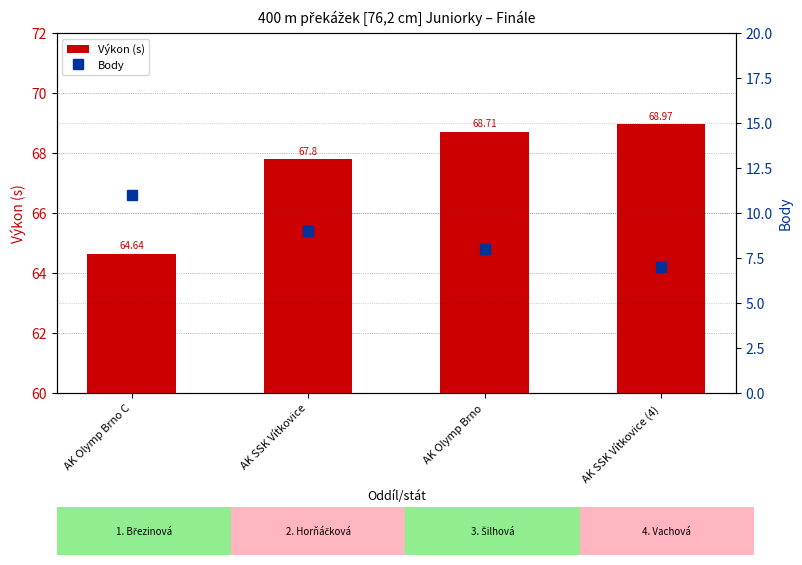

Reading left to right, what are all the values shown in this chart?

Výkon (s): 64.6	67.8	68.7	69.0
Body: 11.0	9.0	8.0	7.0